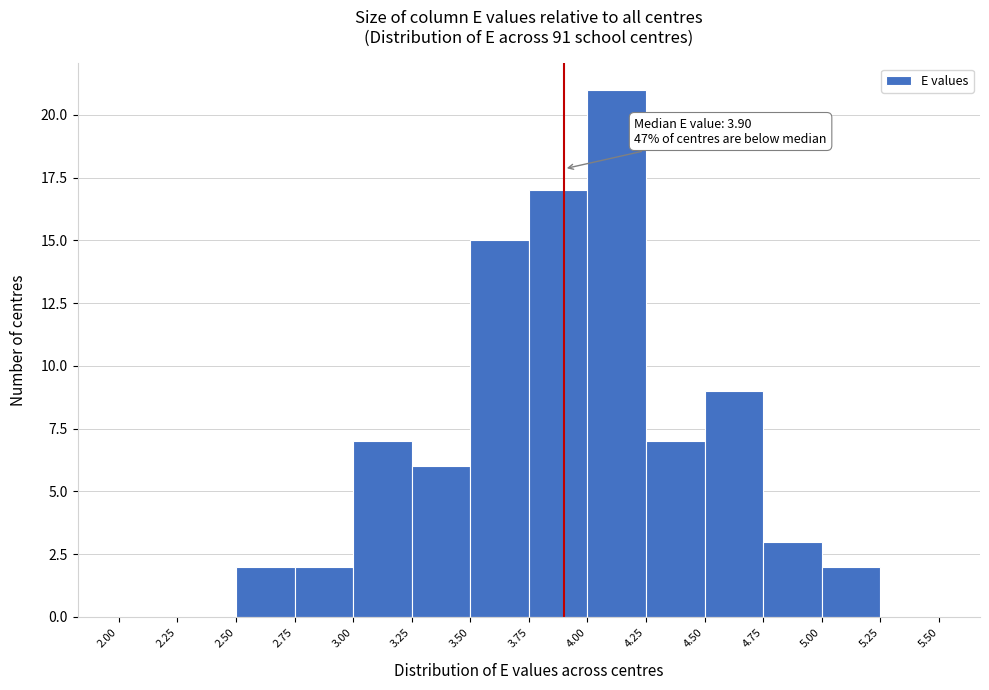

Which range on the x-axis has the tallest bar?

4.00 to 4.25